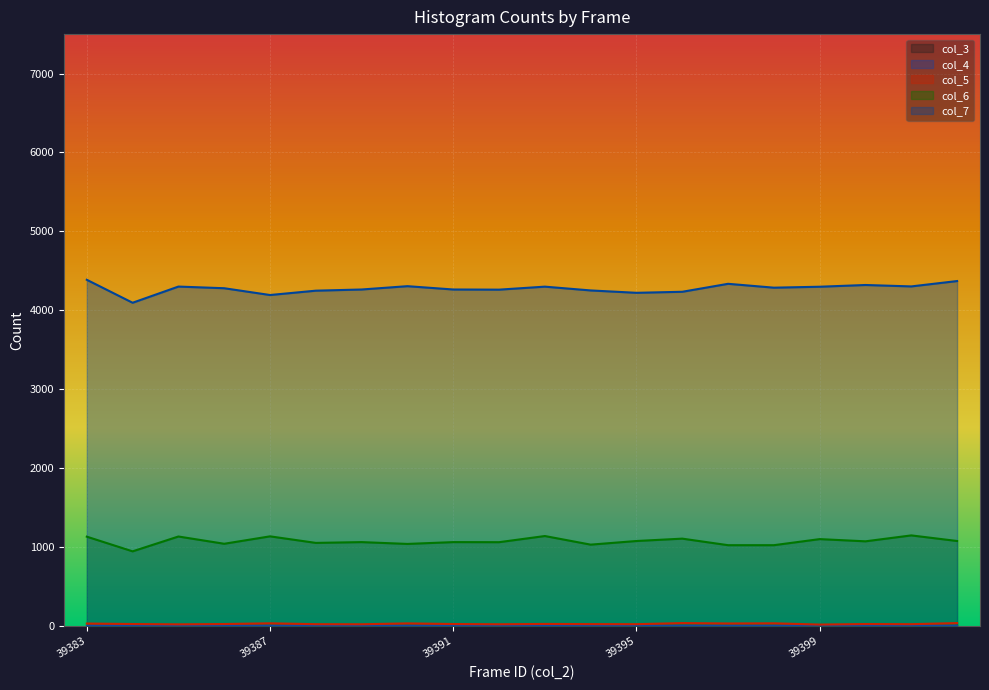

Does the chart display data point markers on the line(s)?

No